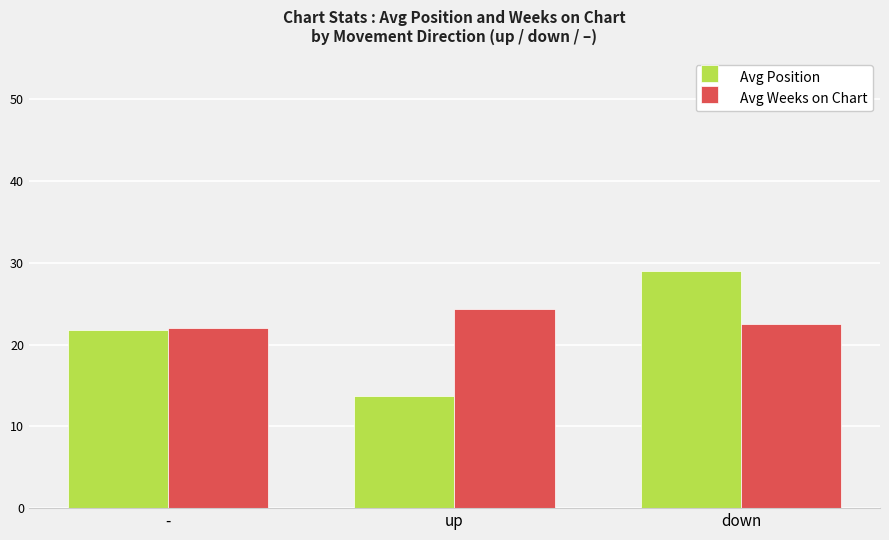

Does the chart contain any negative values?

No